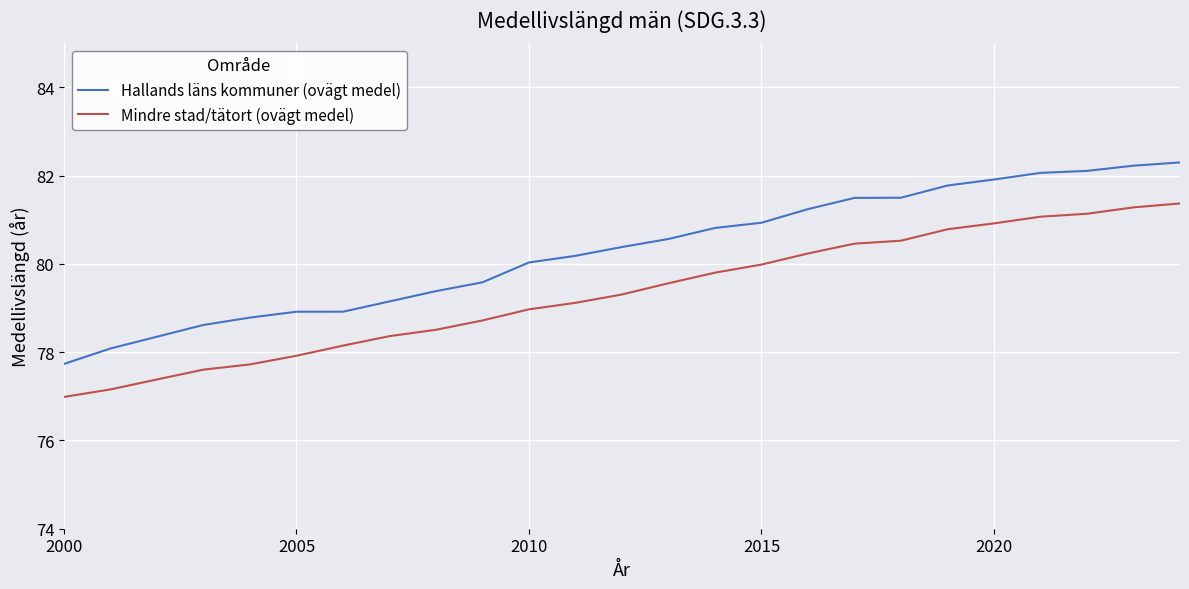

What is the greatest value displayed?

82.3